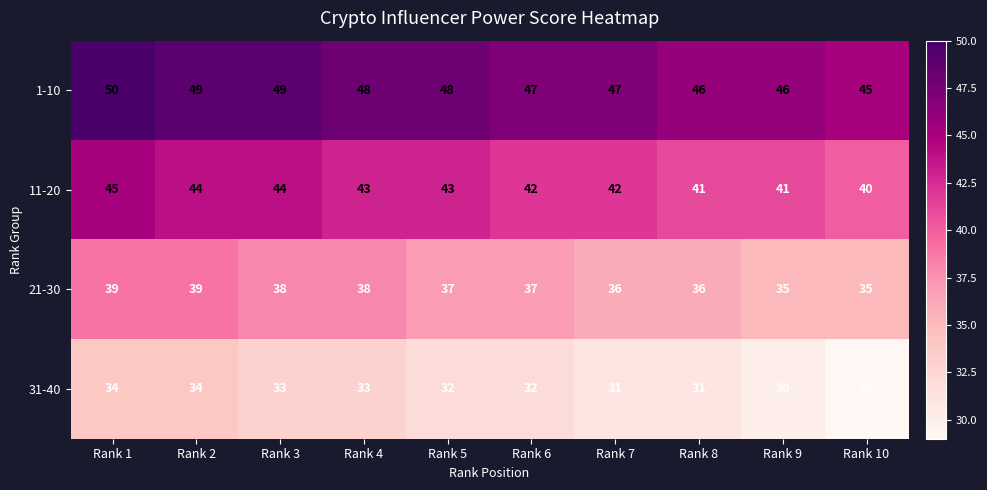

What is the difference between the second highest and second lowest values in the 31-40 series?

4